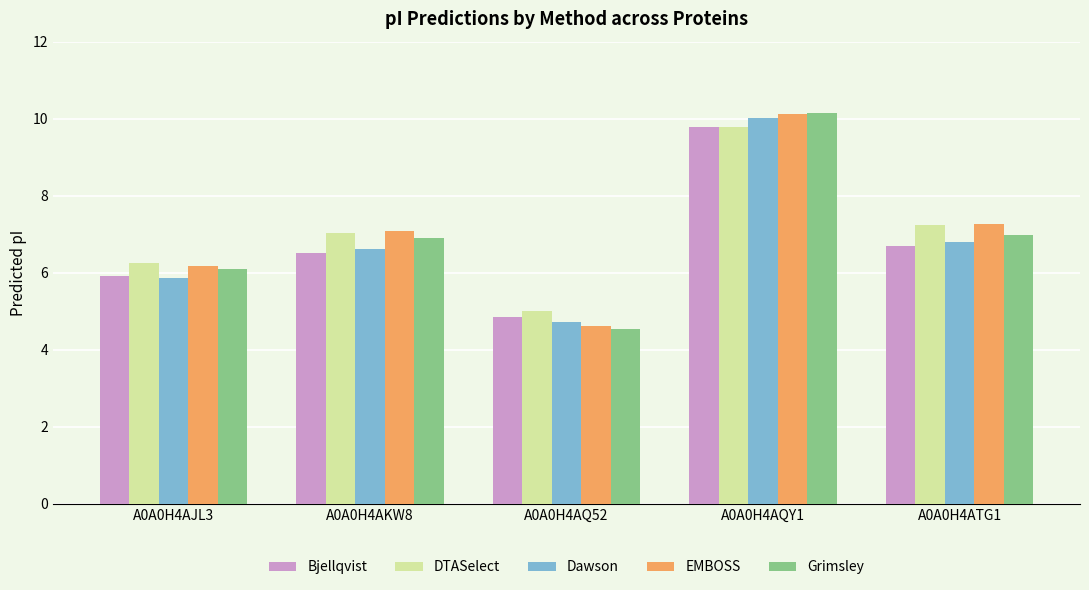

What is the minimum value for DTASelect?

5.0